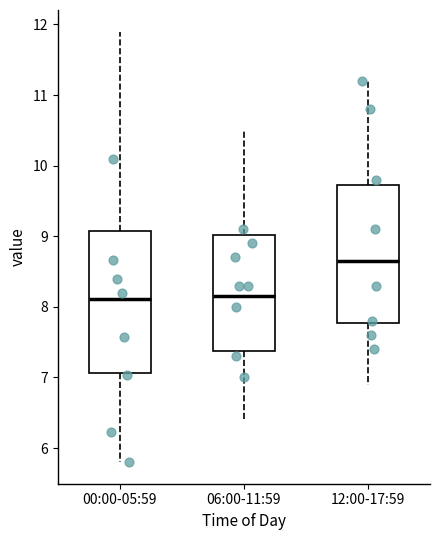

Where does the upper whisker of the box for 00:00-05:59 end on the y-axis? The values are not printed on the chart, so give them approximately, as read against the axis.

11.9